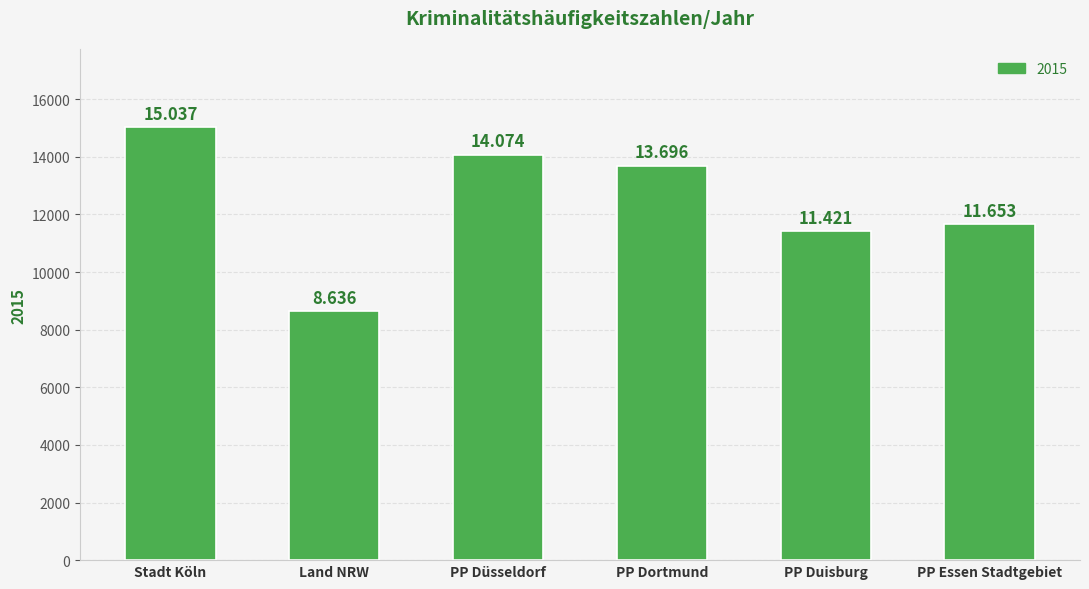

Reading left to right, what are all the values shown in this chart?

Stadt Köln=15037	Land NRW=8636	PP Düsseldorf=14074	PP Dortmund=13696	PP Duisburg=11421	PP Essen Stadtgebiet=11653